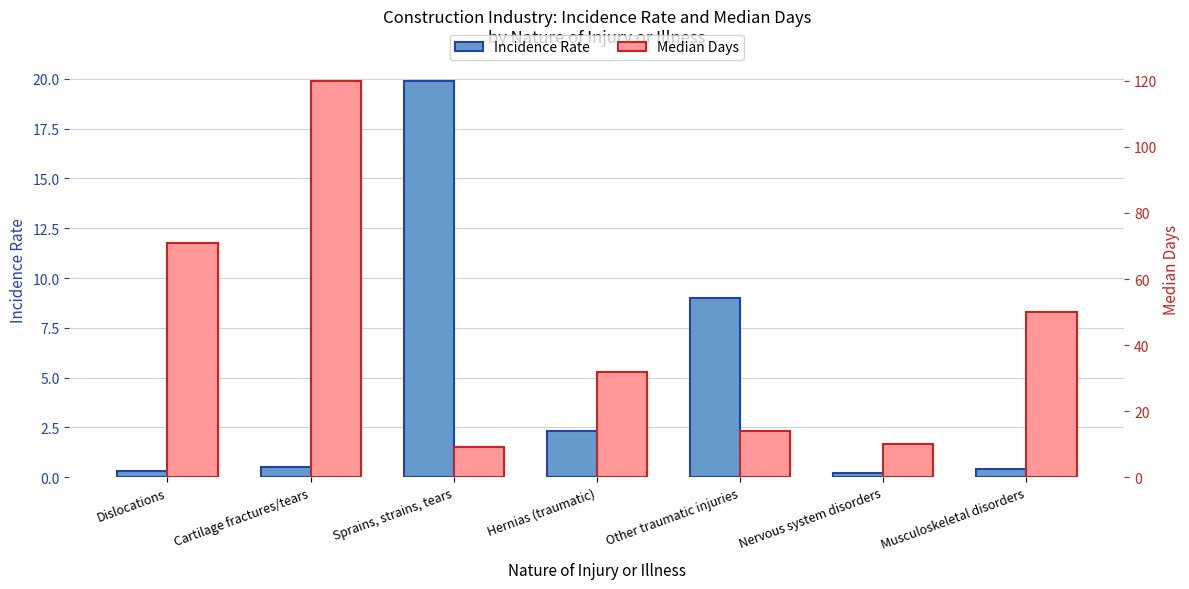

List the series in order of their overall mean, lowest first.

Incidence Rate, Median Days